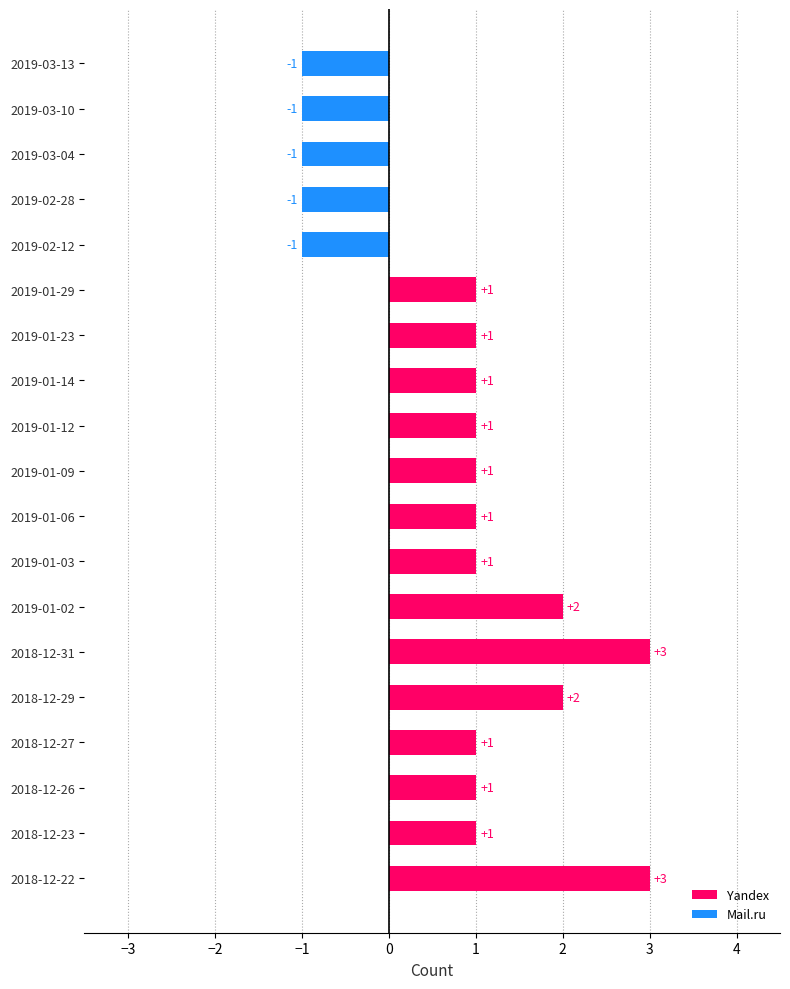

What are all the series names shown in the legend?

Yandex, Mail.ru